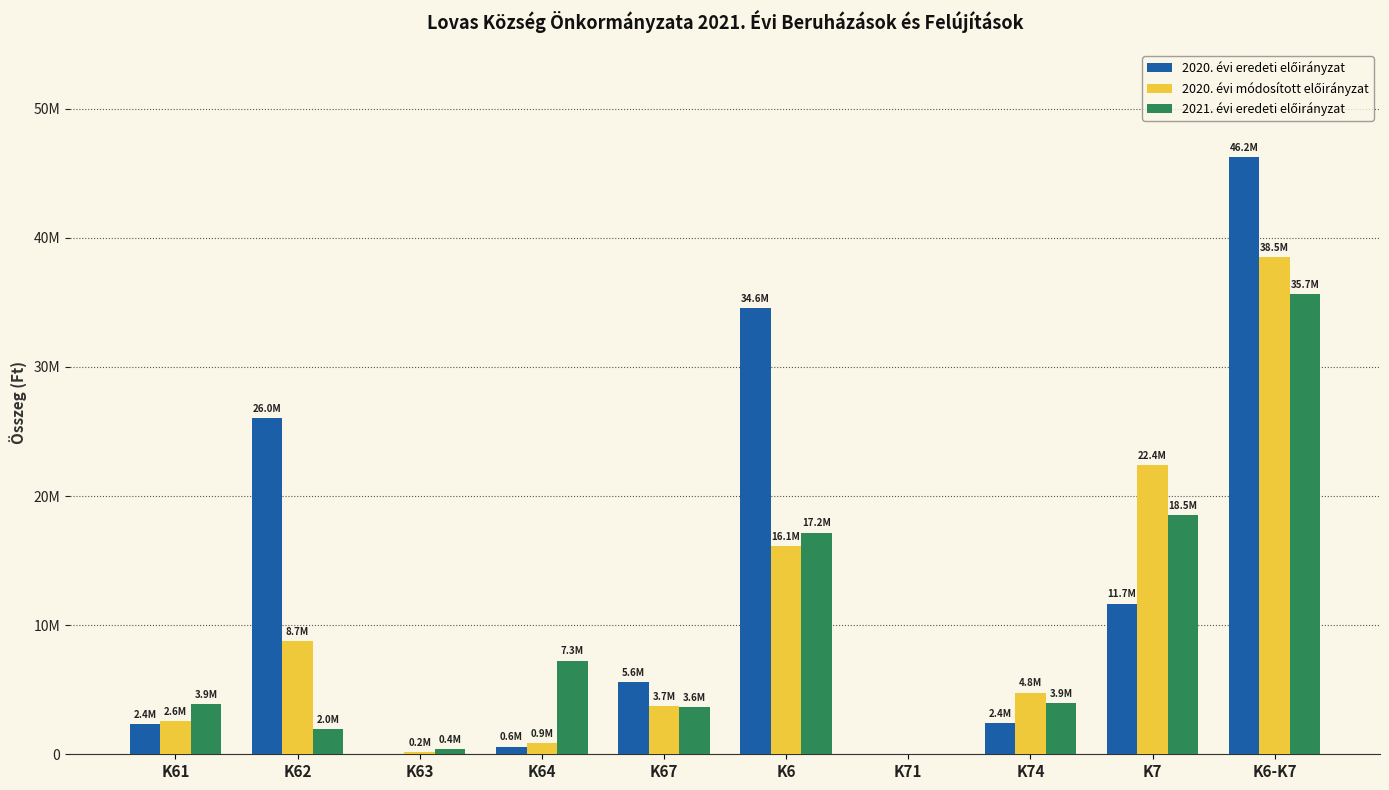

At which label is 2021. évi eredeti előirányzat closest to 17832439?

K6